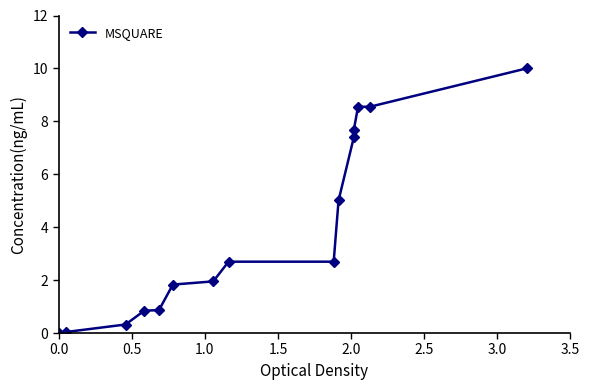

How many values are above zero?

14